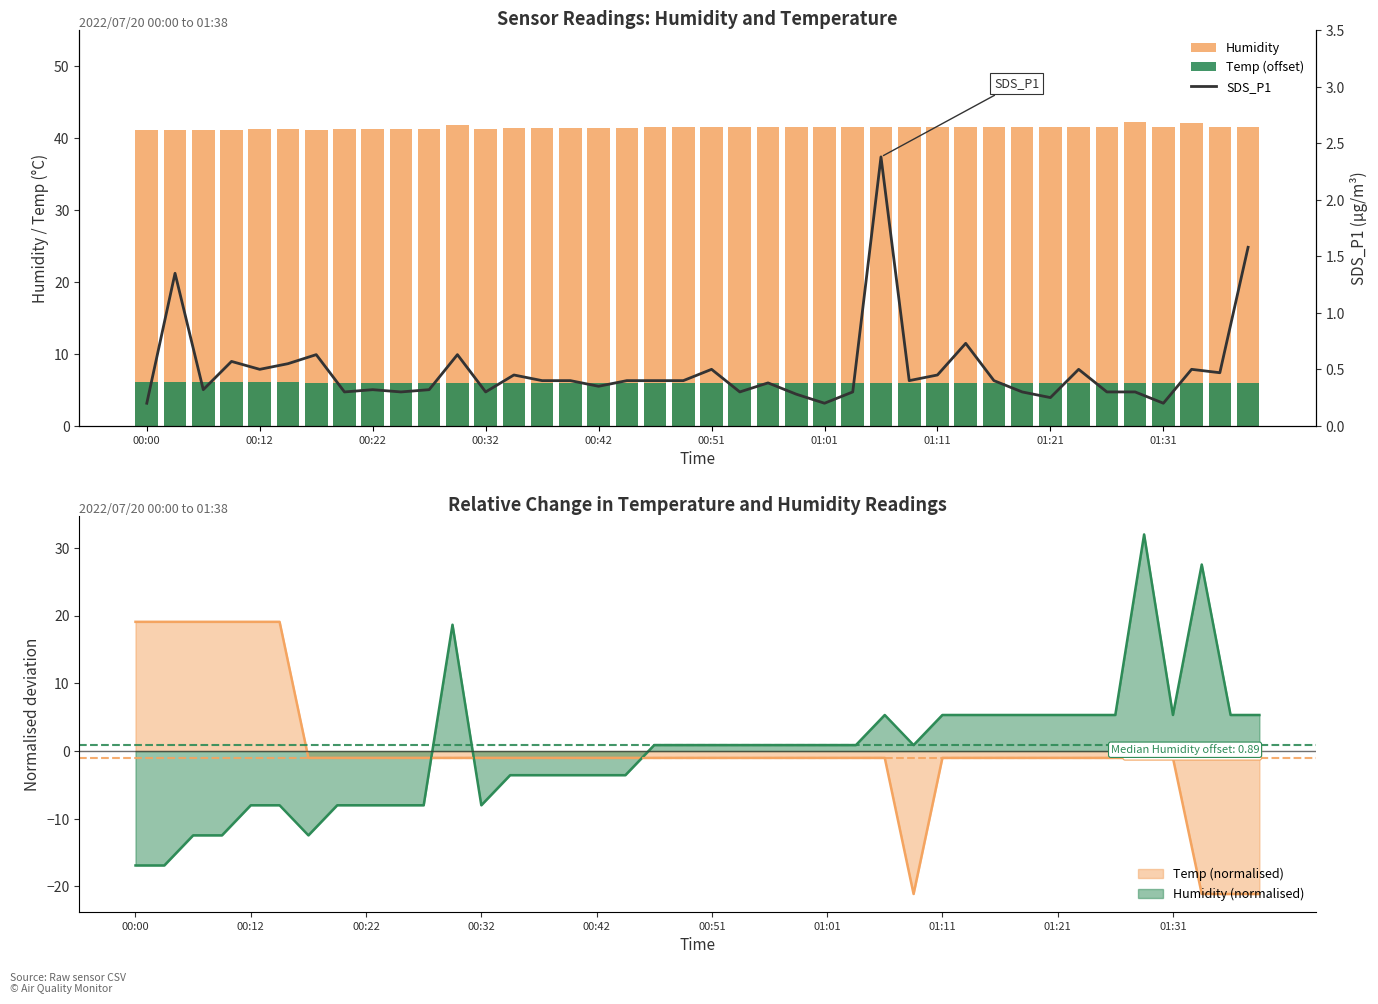

What is the smallest value displayed?

0.2